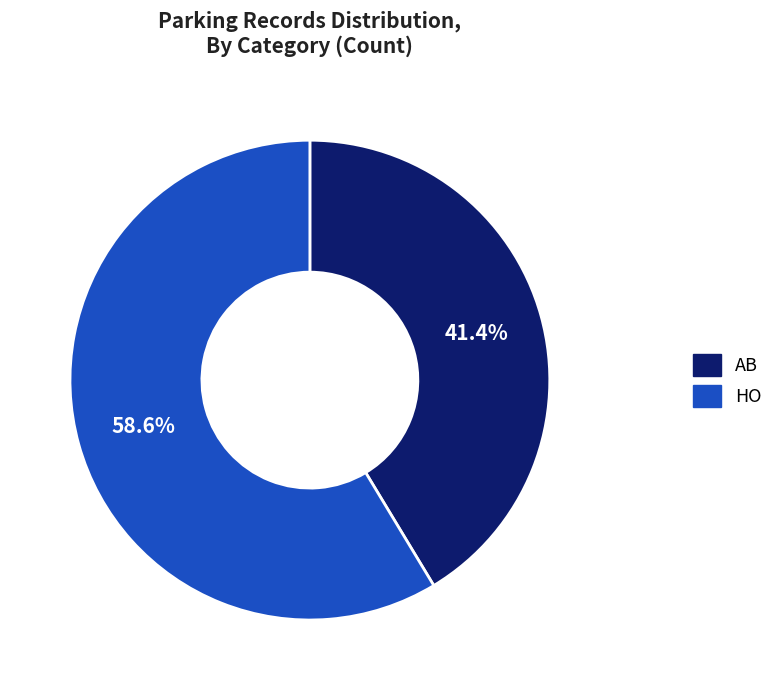

To the nearest percent, what is the difference between the largest and smallest slice percentages?

17%